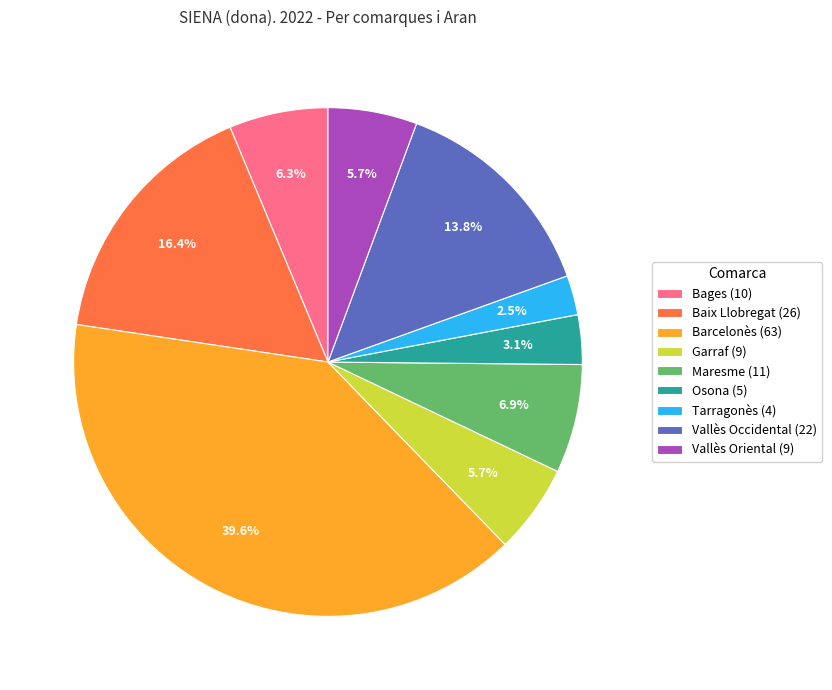

What is the ratio of the value at Vallès Occidental (22) to the value at Vallès Oriental (9)?

2.4